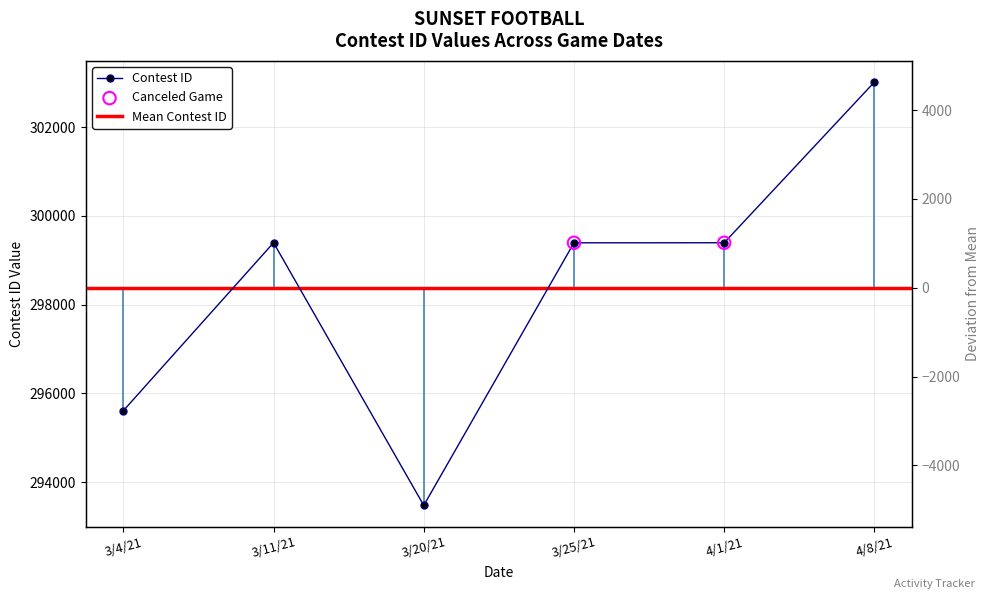

Approximately how many times larger is the value at 3/4/21 compared to 3/20/21?

1.0